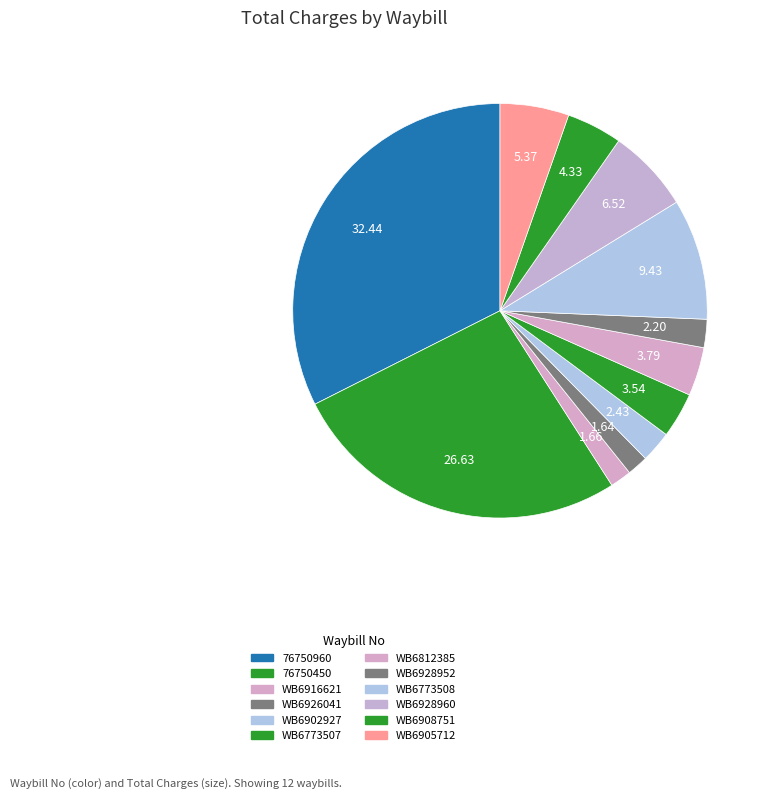

Does WB6926041 represent more than half of the total?

No